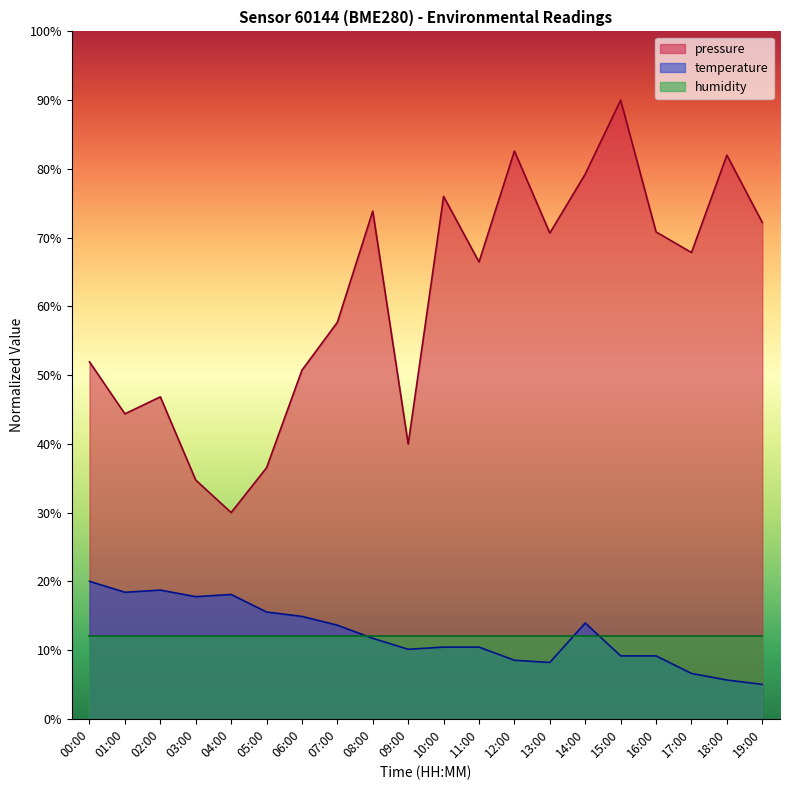

What is the approximate value of temperature at 01:00?

18.4